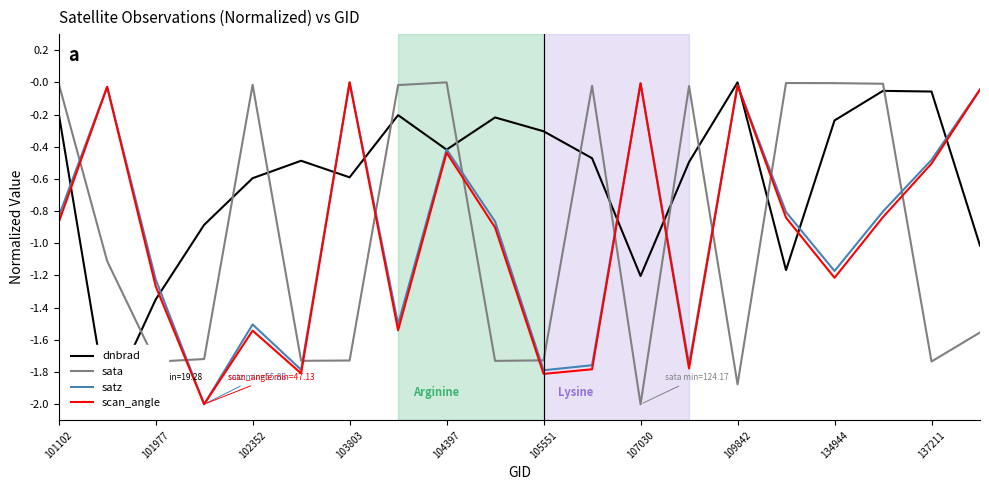

Is the value of sata at 137211 greater than the value of satz at 109842?

No